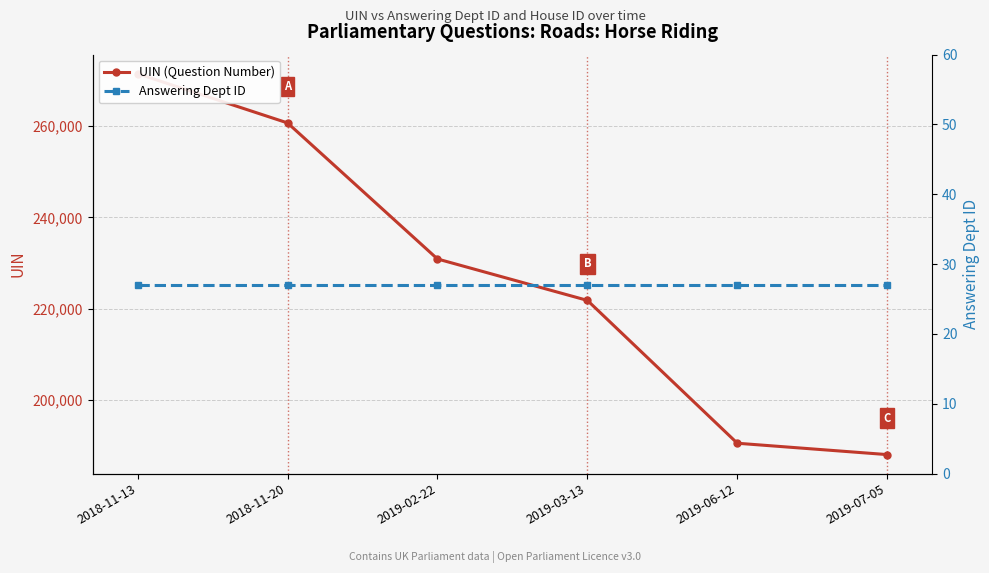

Reading left to right, what are all the values shown in this chart?

UIN (Question Number): 2018-11-13=271471	2018-11-20=260690	2019-02-22=230893	2019-03-13=221821	2019-06-12=190535	2019-07-05=188047
Answering Dept ID: 2018-11-13=27	2018-11-20=27	2019-02-22=27	2019-03-13=27	2019-06-12=27	2019-07-05=27